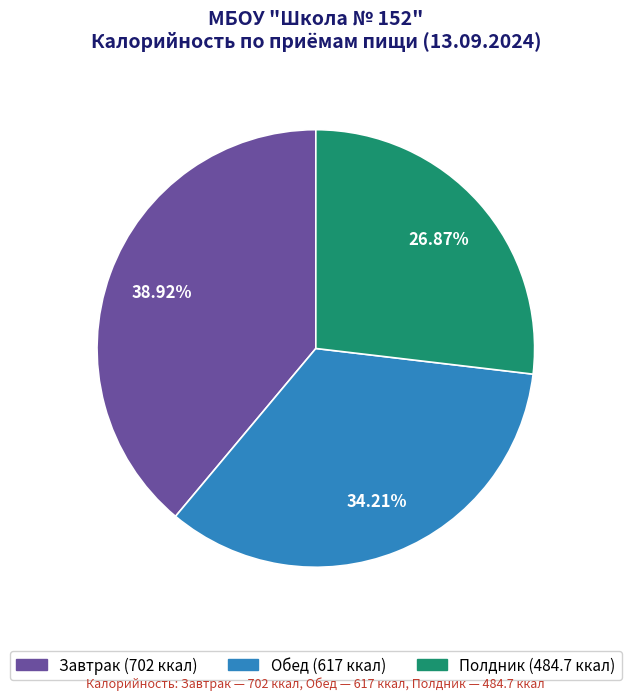

How many segments does this pie chart have?

3